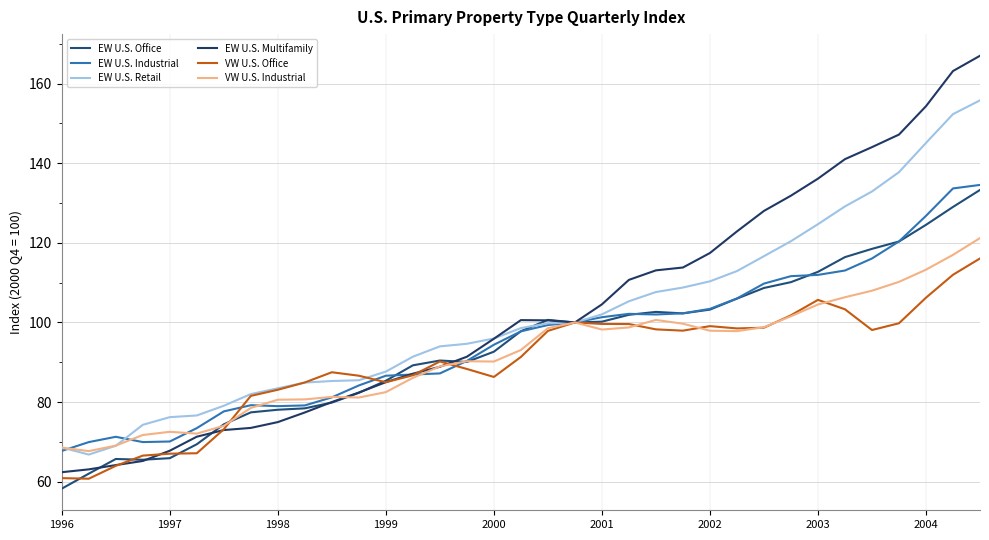

What are all the series names shown in the legend?

EW U.S. Office, EW U.S. Industrial, EW U.S. Retail, EW U.S. Multifamily, VW U.S. Office, VW U.S. Industrial